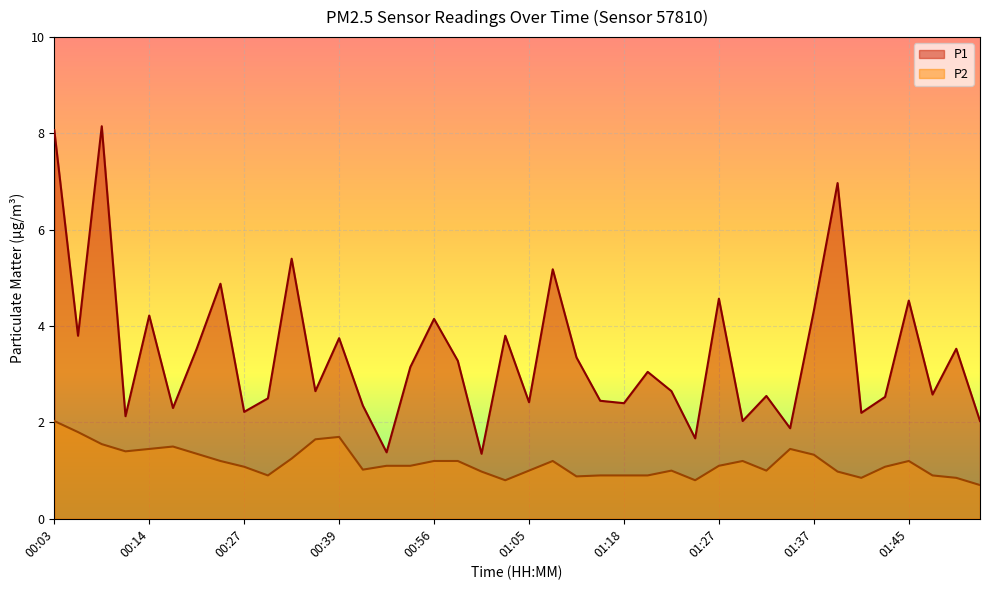

The value of P1 at 00:14 is 4.2. True or false?

True